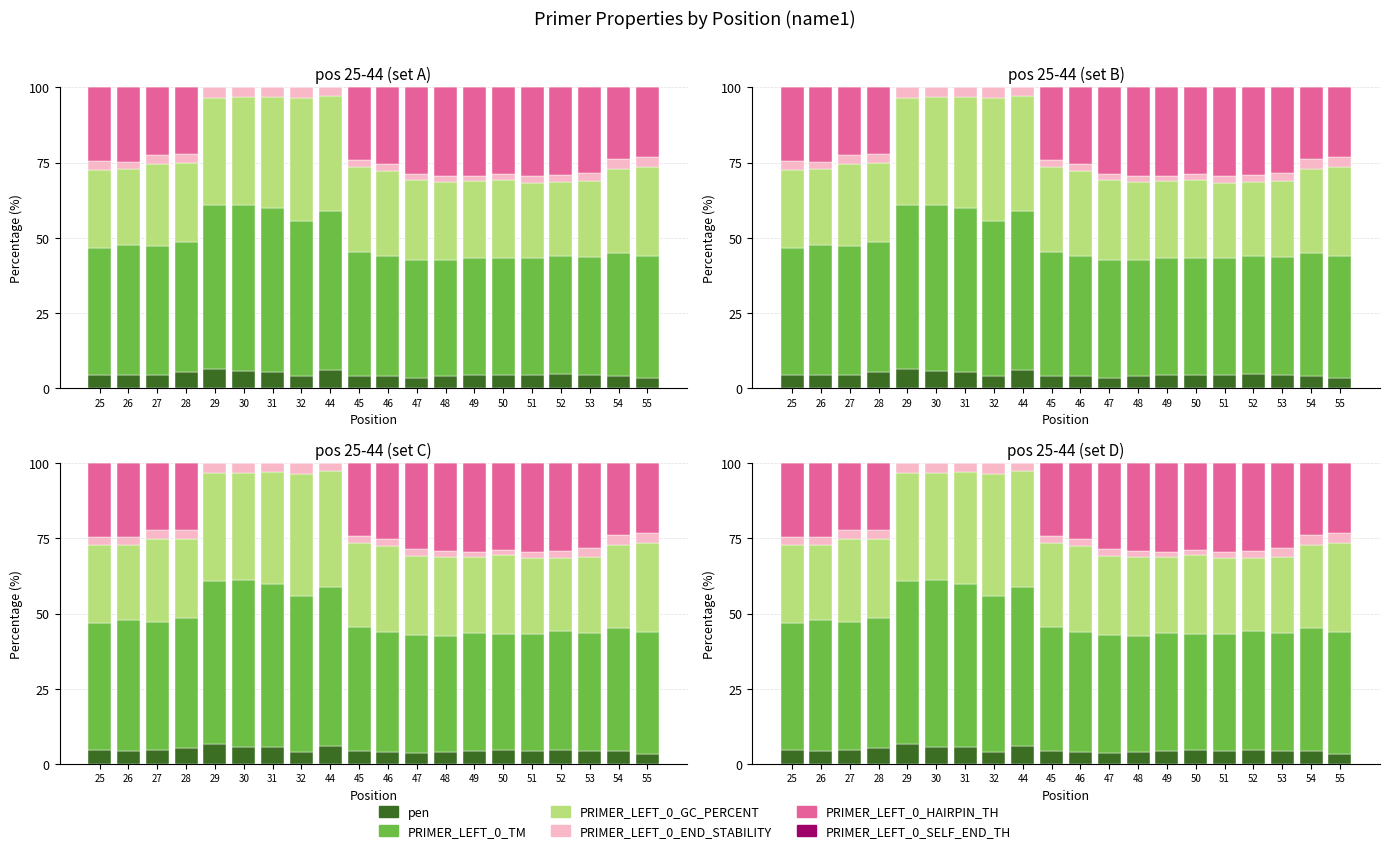

What are all the series names shown in the legend?

pen, PRIMER_LEFT_0_TM, PRIMER_LEFT_0_GC_PERCENT, PRIMER_LEFT_0_END_STABILITY, PRIMER_LEFT_0_HAIRPIN_TH, PRIMER_LEFT_0_SELF_END_TH